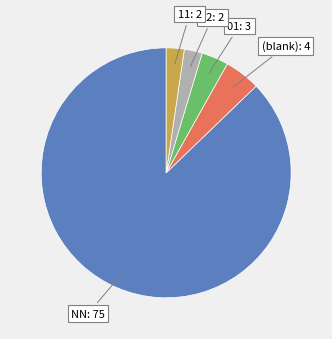

What is the majority slice?

NN: 75